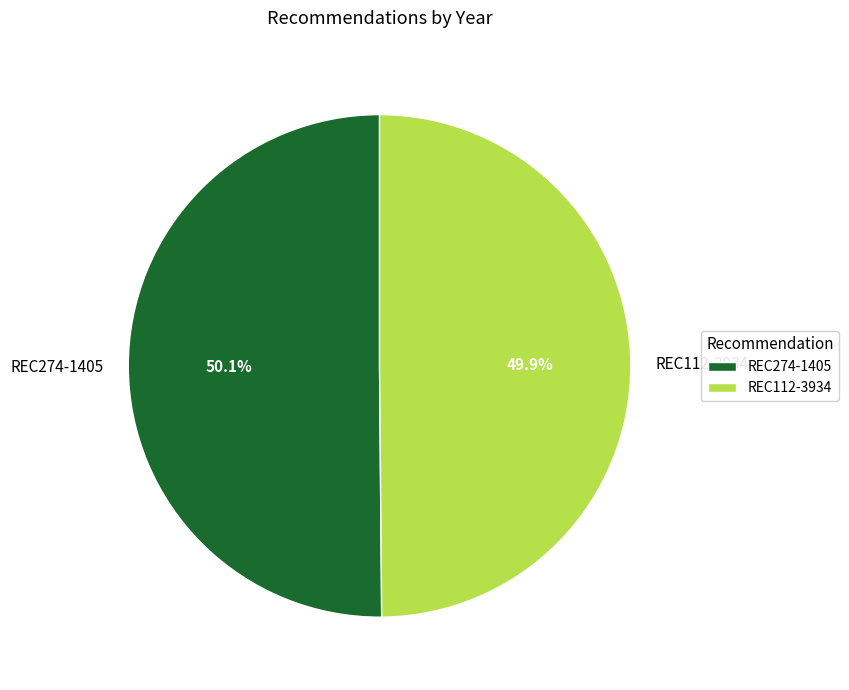

Approximately how many times larger is the value at REC112-3934 compared to REC274-1405?

1.0